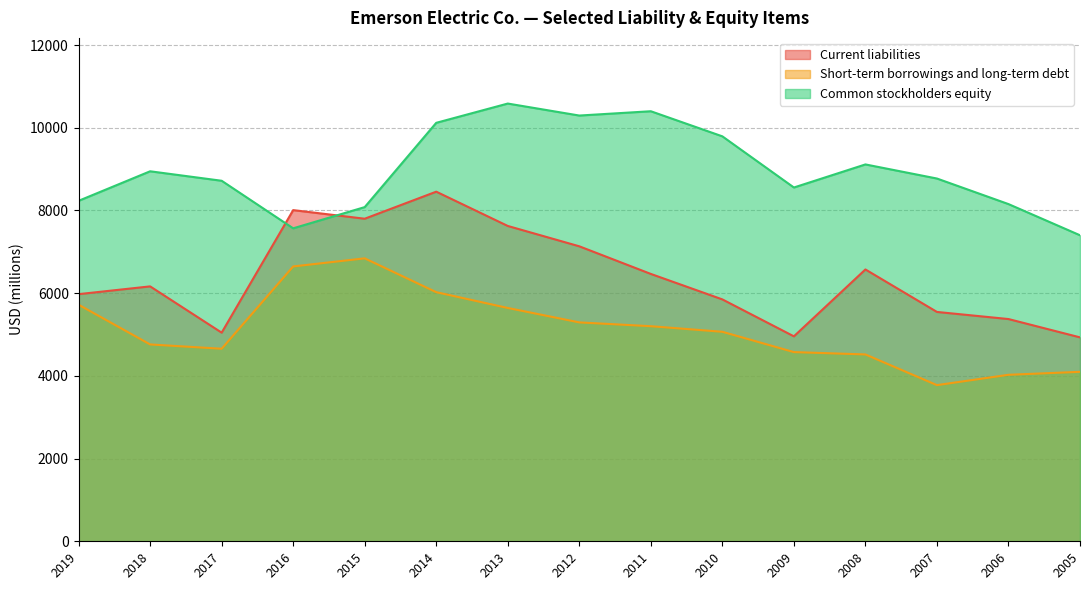

Where is the first local minimum for Current liabilities?

2017